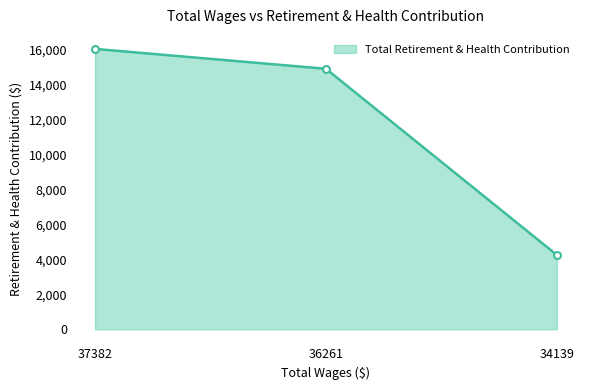

How many values are below 14894?

1